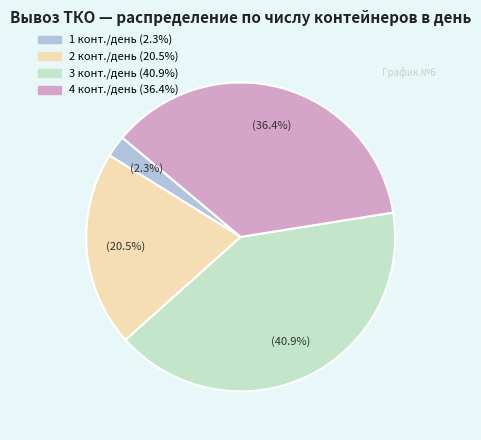

Does any single category account for the majority?

No